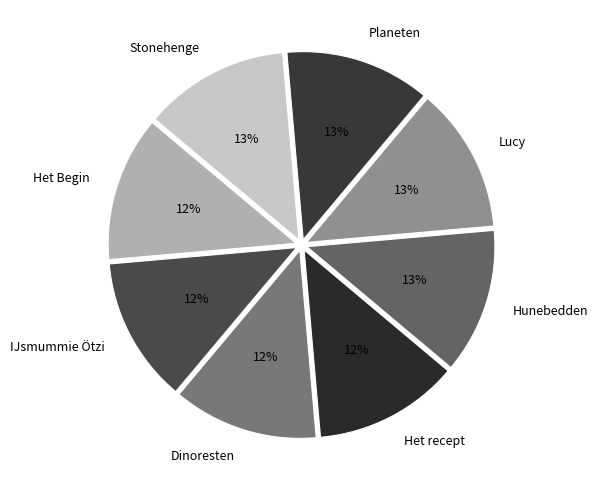

To the nearest percent, what is the average slice percentage?

12%